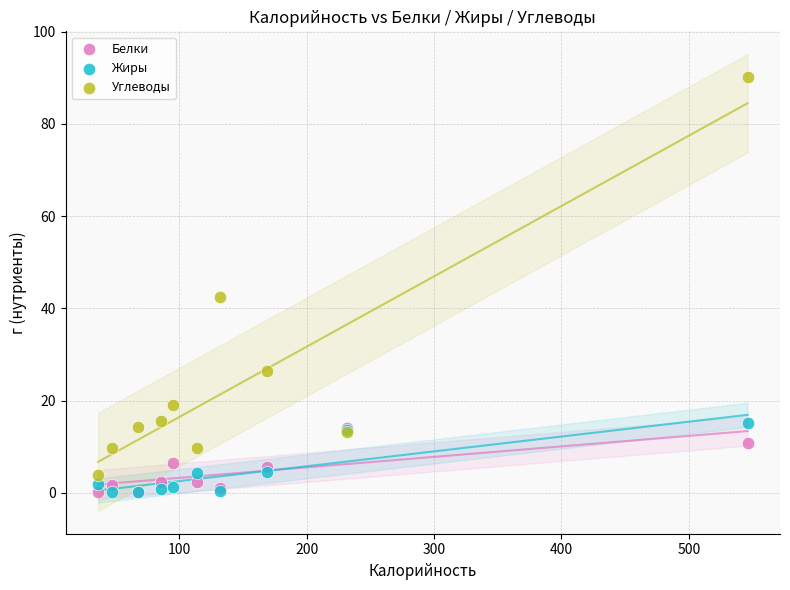

In the Углеводы series, what Y value is closest to 47?

42.5